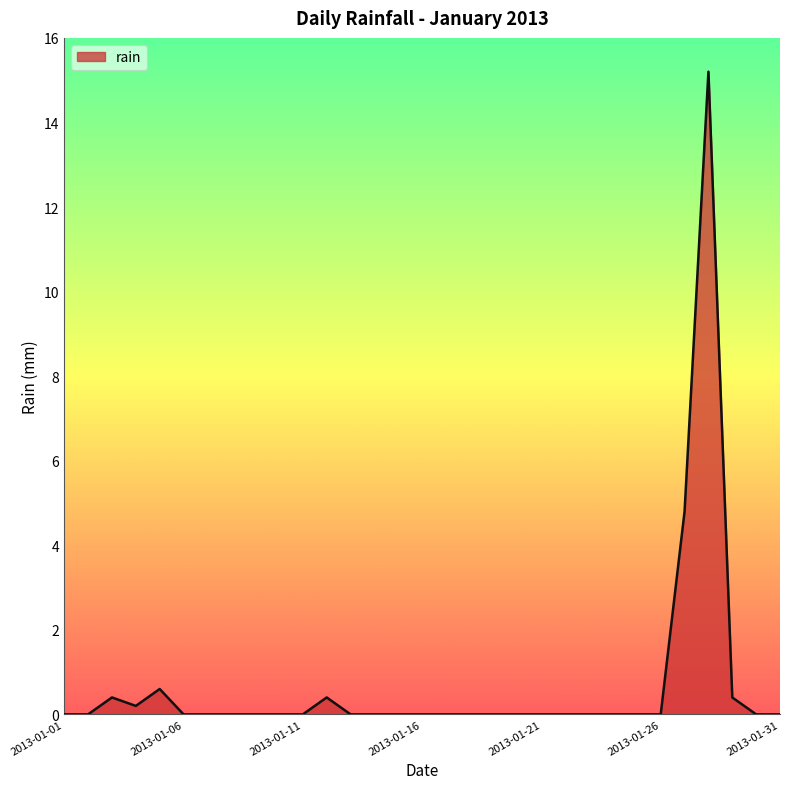

What is the greatest value displayed?

15.2